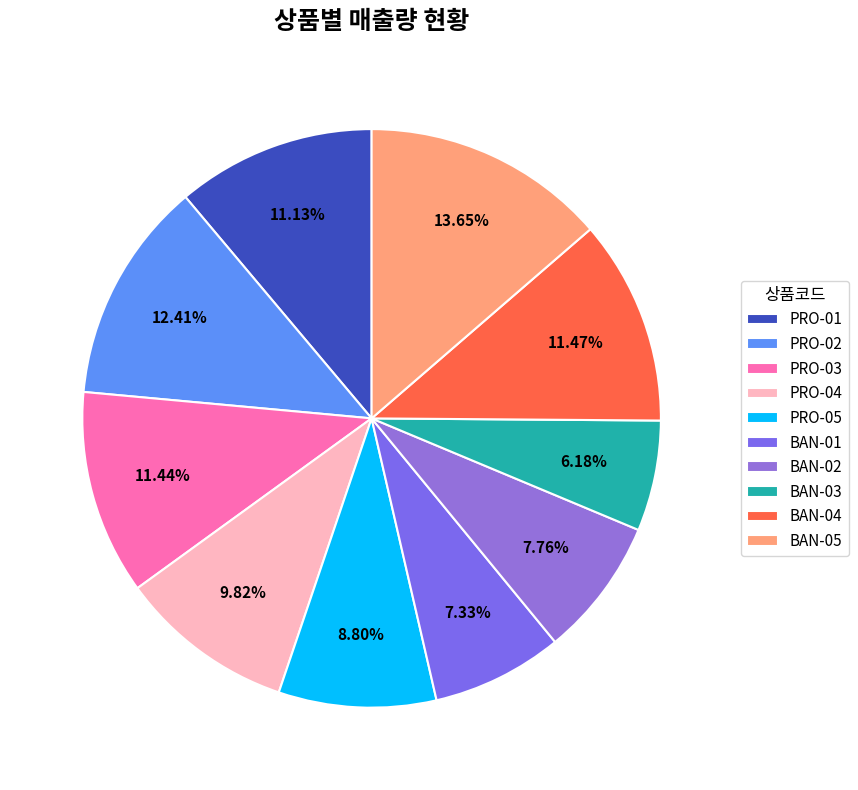

What is the ratio of the value at BAN-04 to the value at PRO-04?

1.2